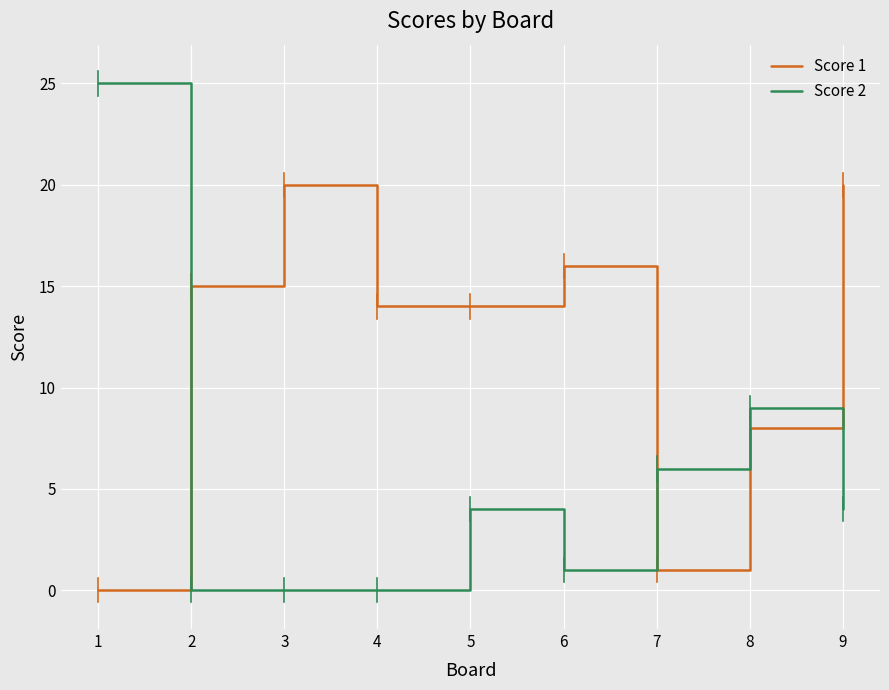

True or false: Score 1 has a value of 14 at 4.

True